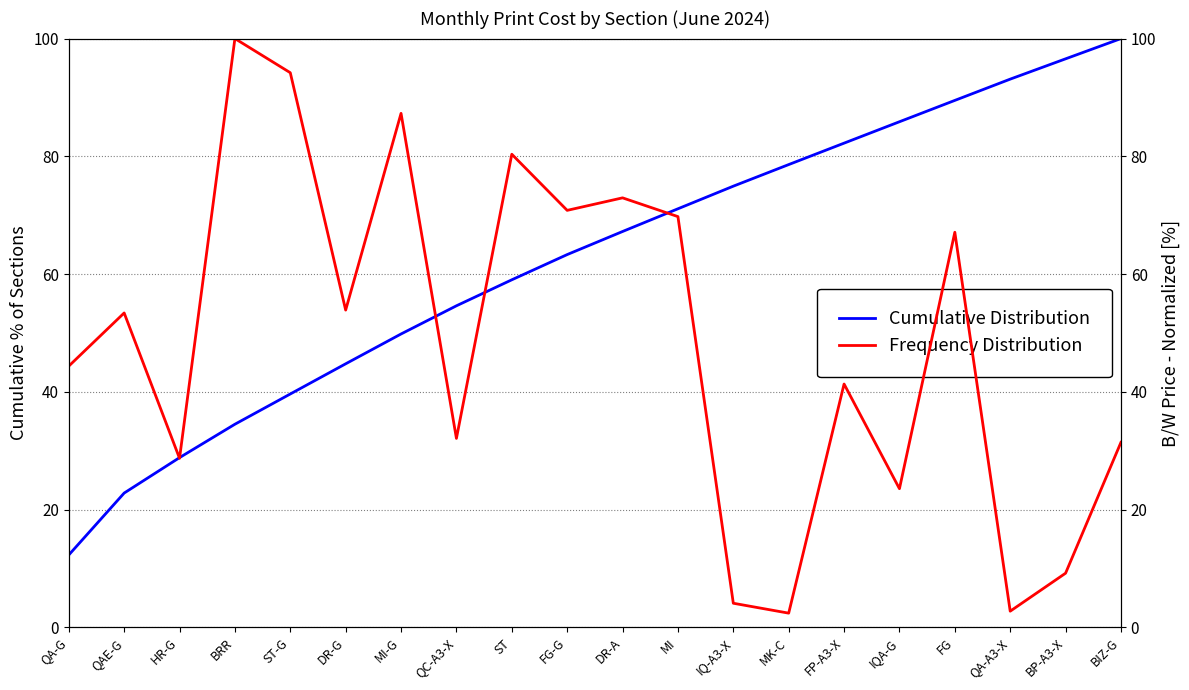

At which category is the sum across all series the highest?

FG